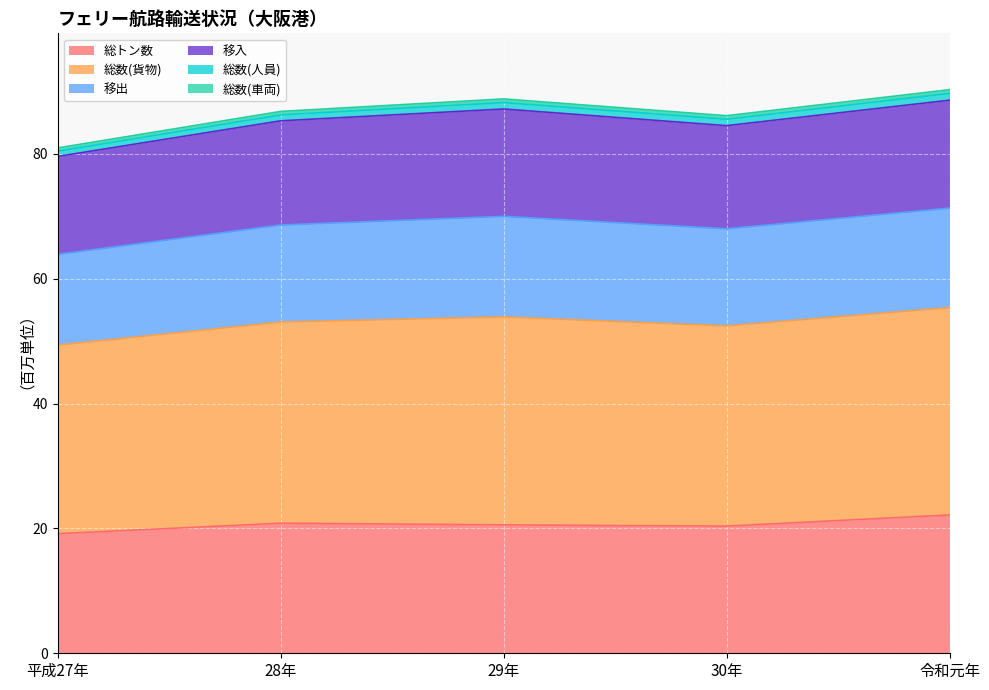

True or false: 総トン数 has a value of 28.5 at 30年.

False